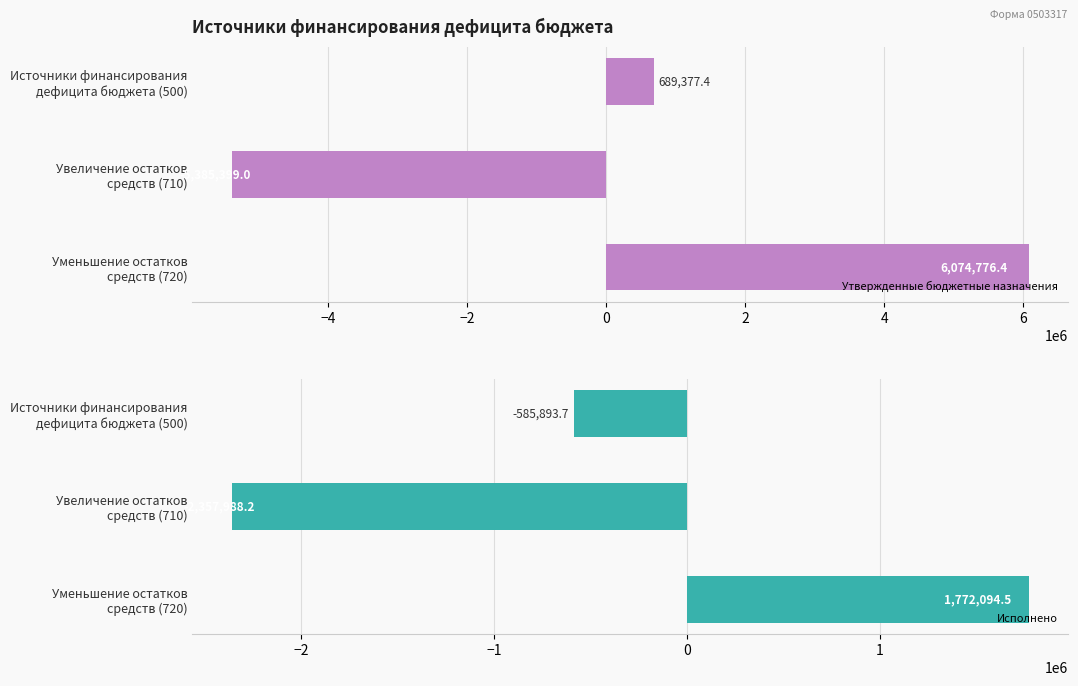

What is the value of the Исполнено bar at the 3rd from the left?

1772094.5